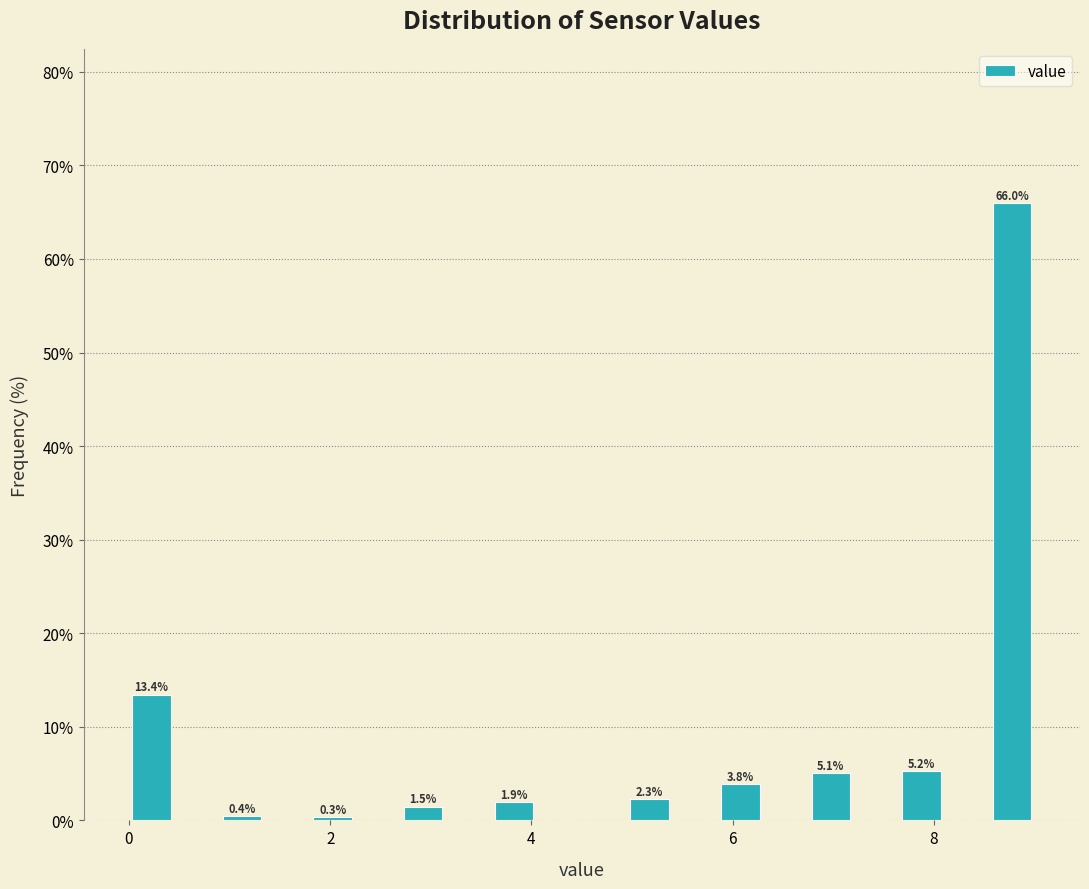

Around what value on the x-axis is the tallest bar? Give the approximate position of its centre, as read against the axis.

8.8